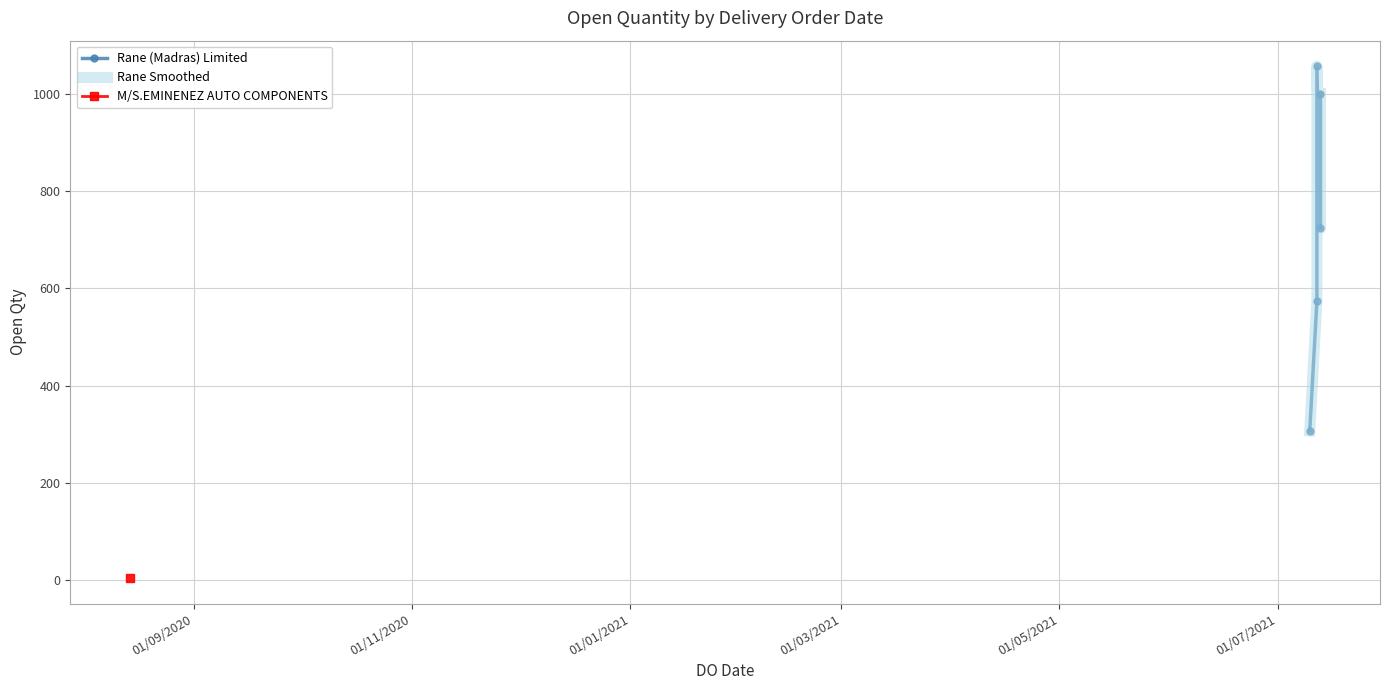

Between 01/11/2020 and 01/03/2021, which series saw the biggest shift?

Rane (Madras) Limited